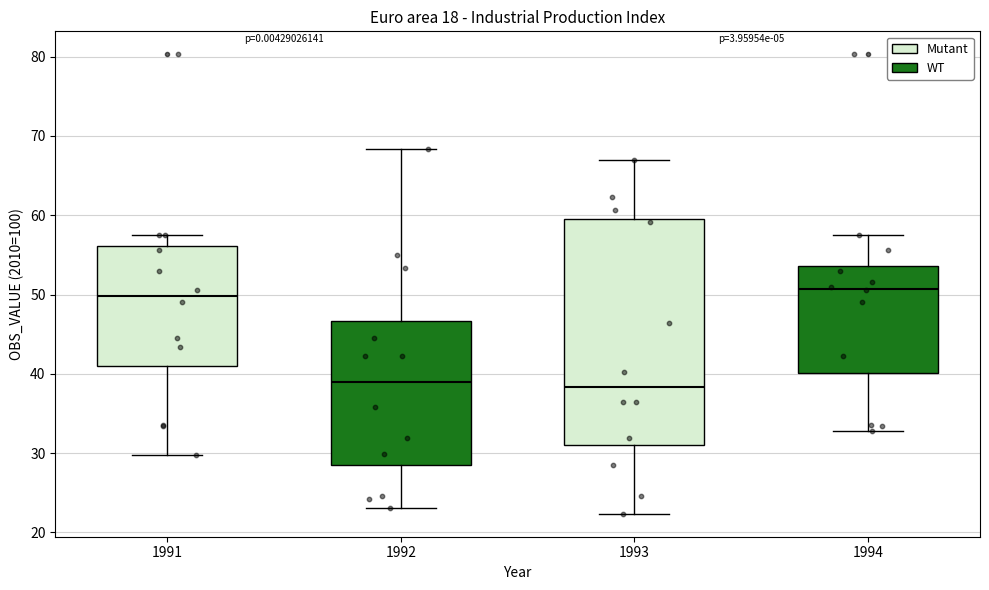

Which box is the tallest, from its lower edge to its upper edge?

1993